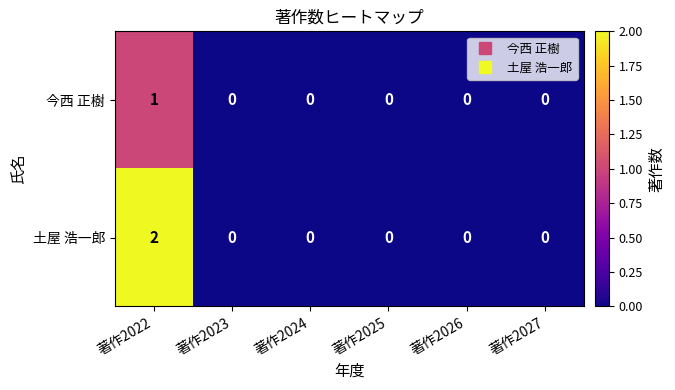

Rank the series by their average value, from highest to lowest.

土屋 浩一郎, 今西 正樹